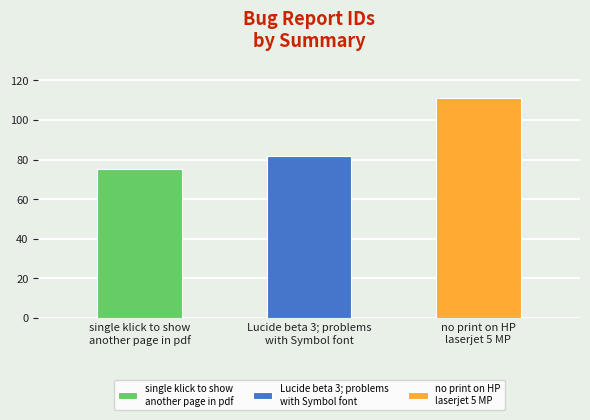

How many values exceed 82?

1